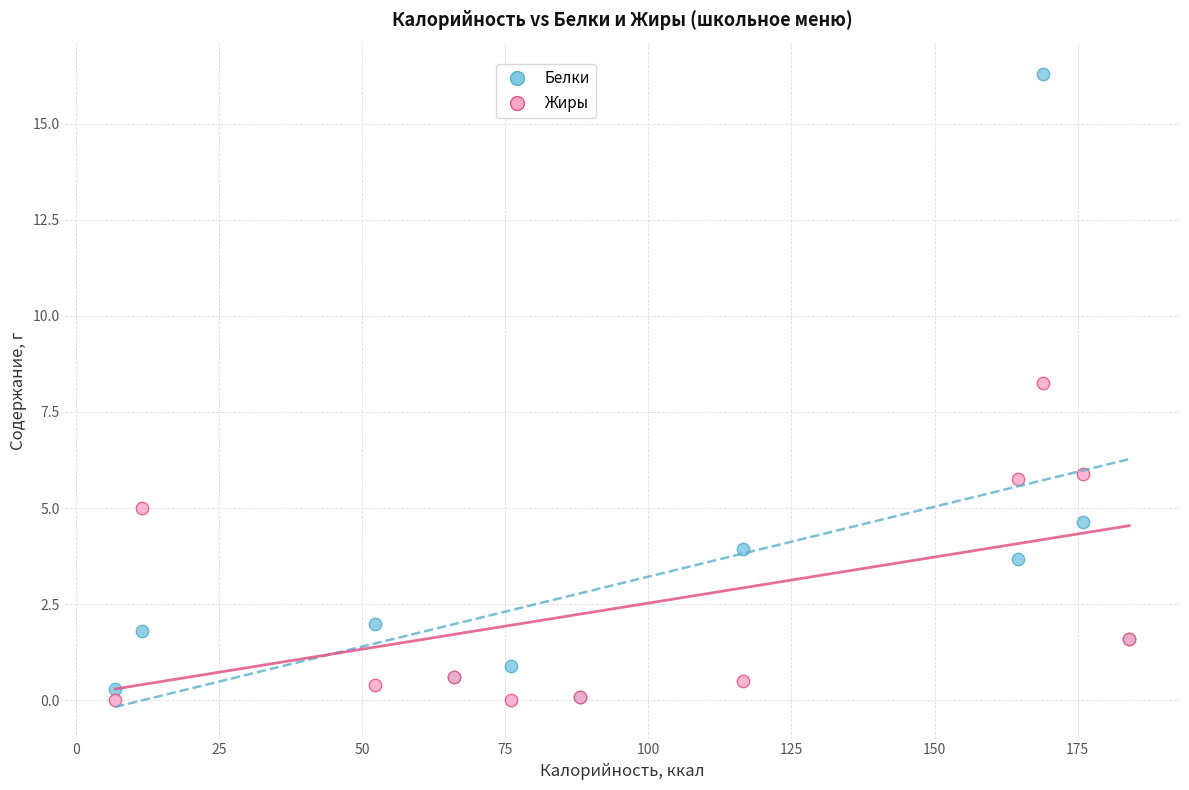

In the Белки series, what Y value is closest to 8?

4.6